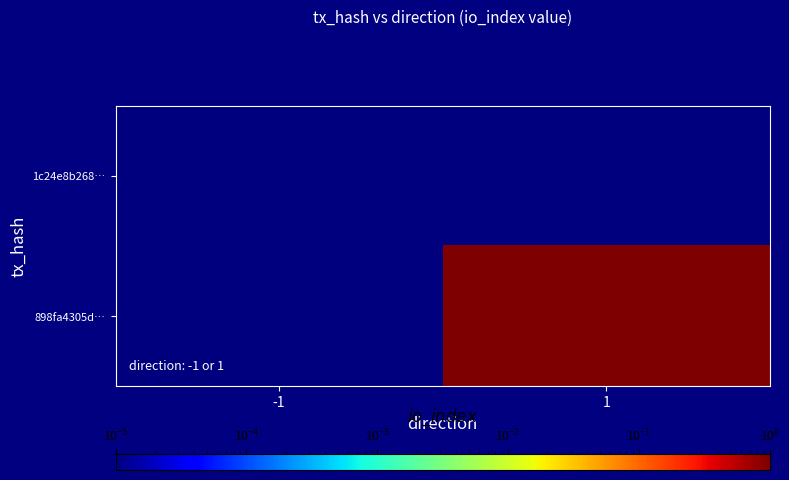

How many data points does each series have?

2